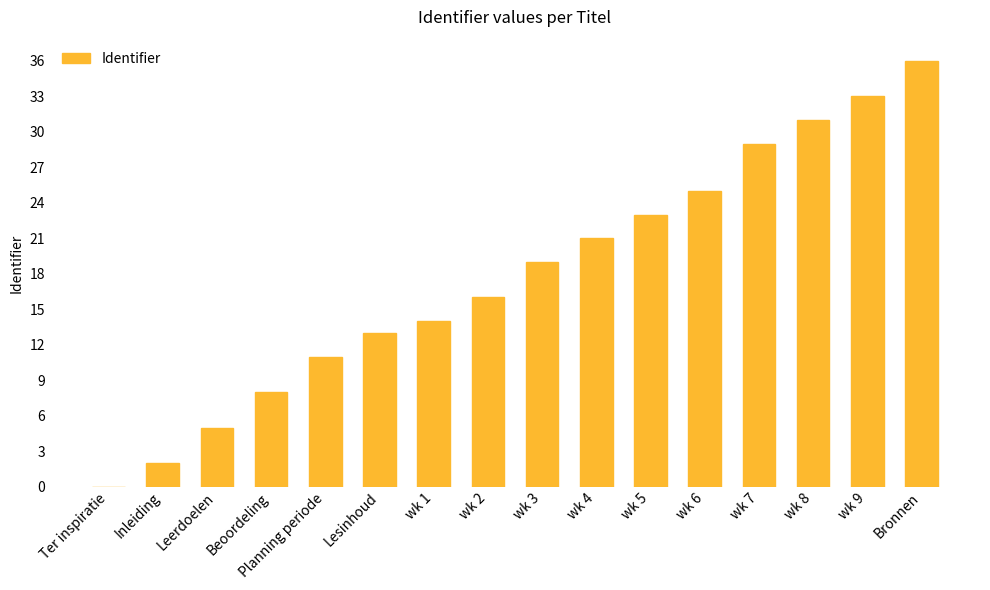

What is the sum of all values?

286